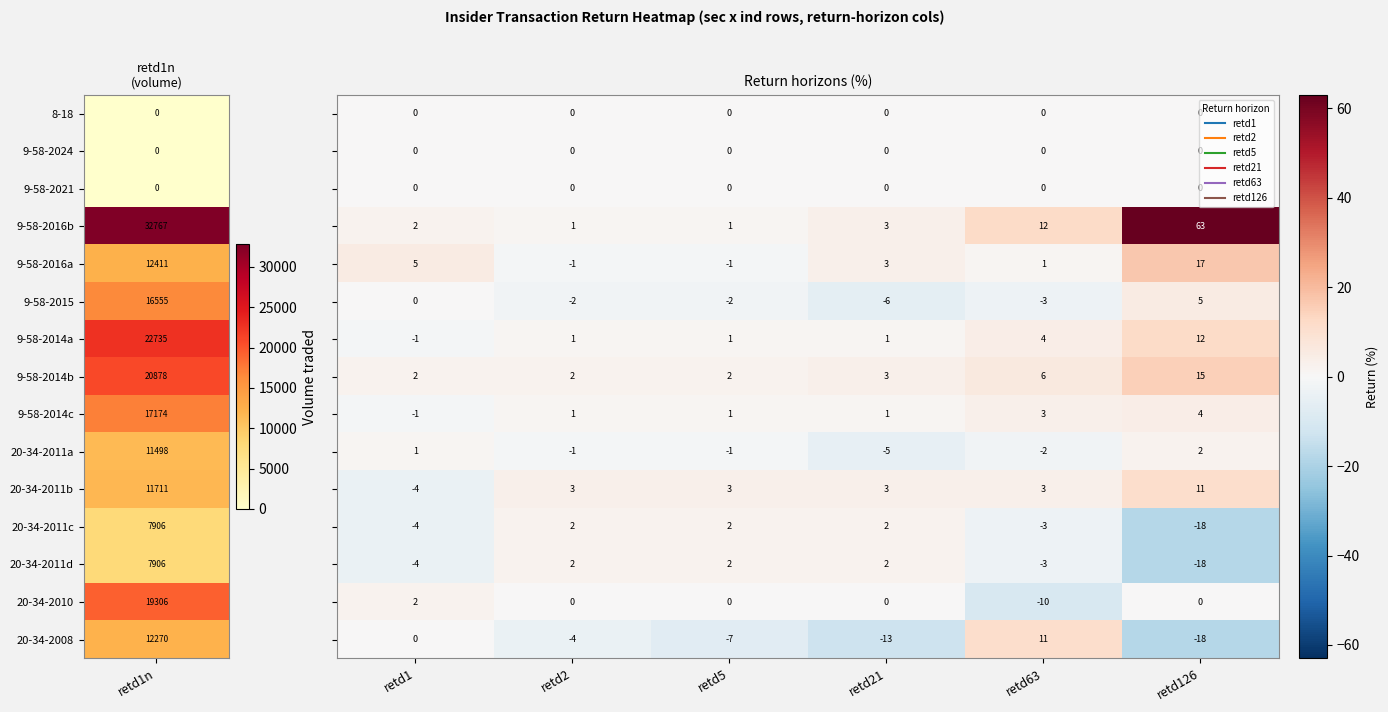

What is the greatest value displayed?

63